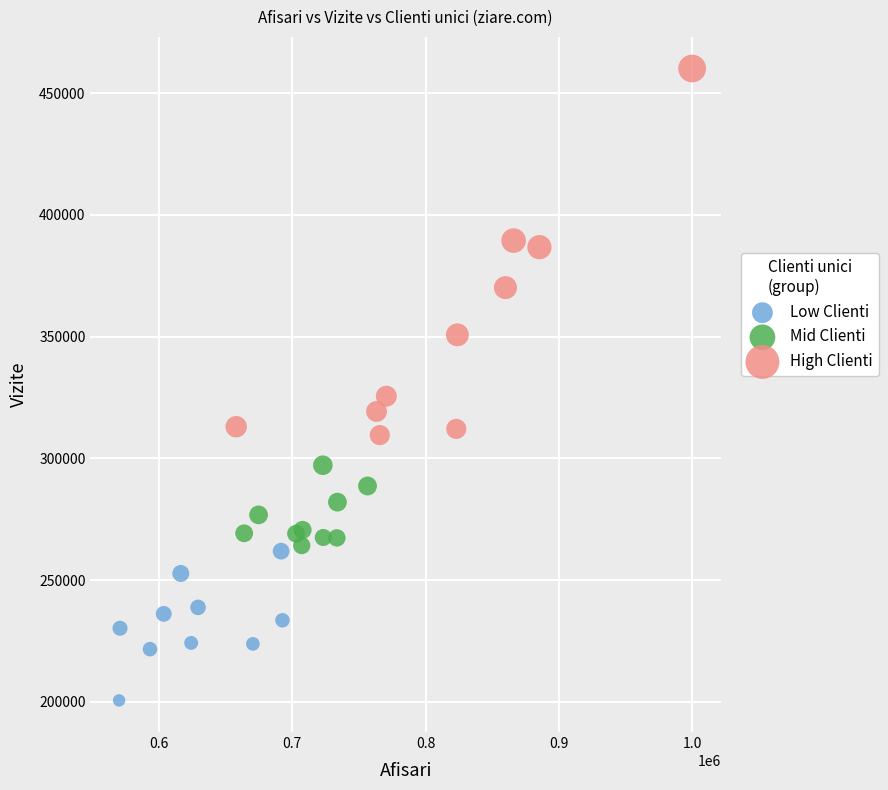

Which series reaches the maximum Y coordinate?

High Clienti